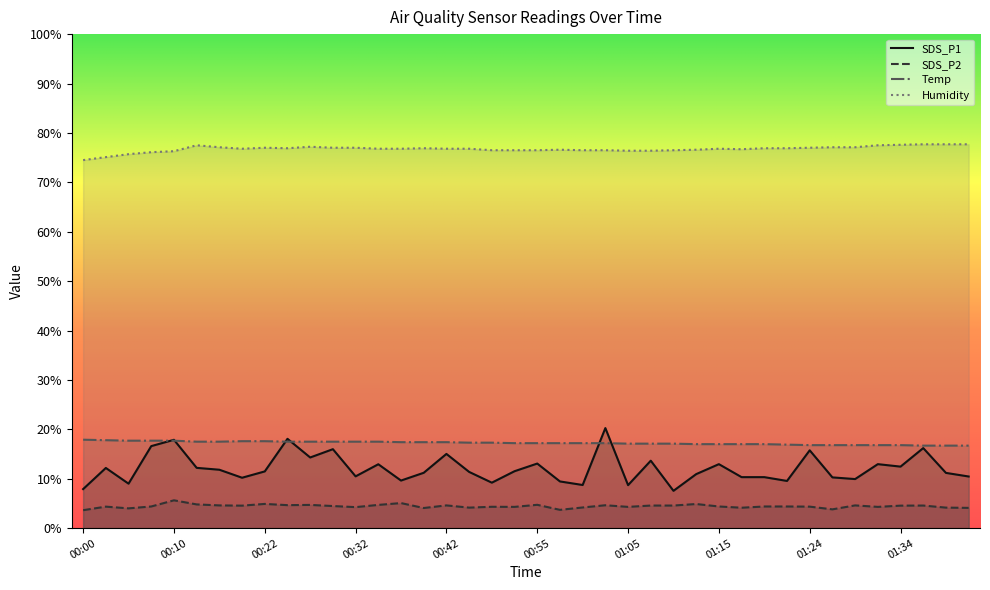

True or false: SDS_P1 and Temp intersect in this chart.

True